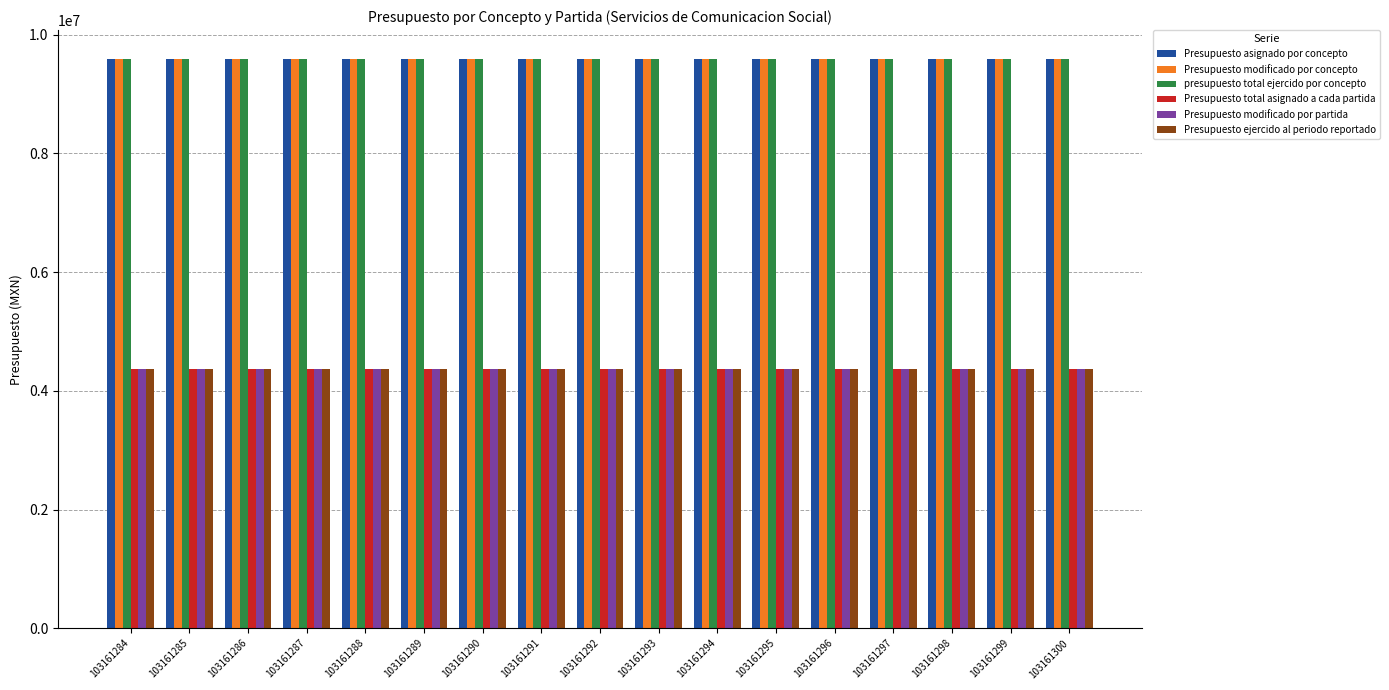

What is the sum of the Presupuesto asignado por concepto values at 103161292 and 103161294?

19197413.9